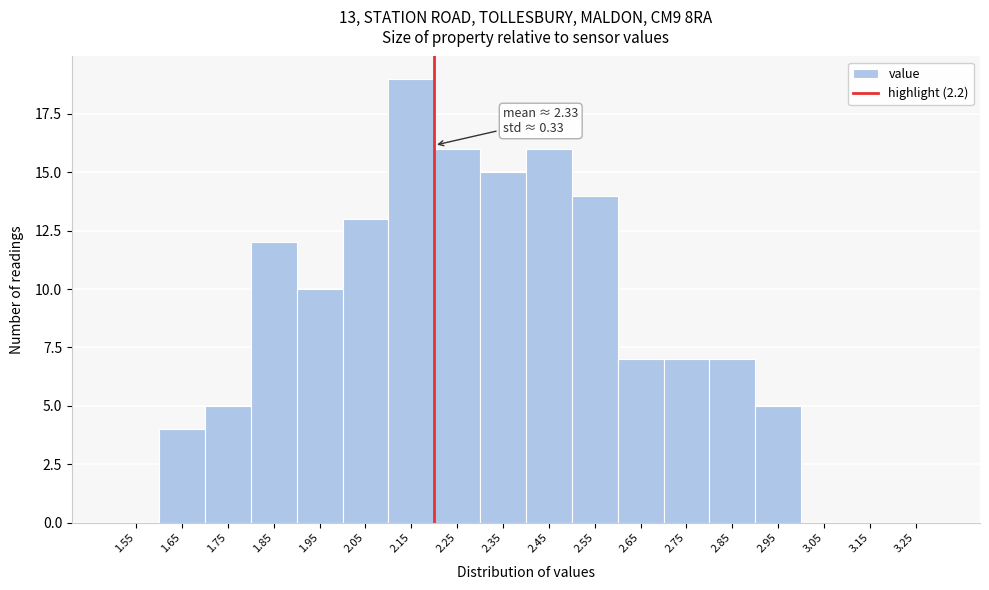

Over which range of the x-axis is the bar tallest?

2.1 to 2.2